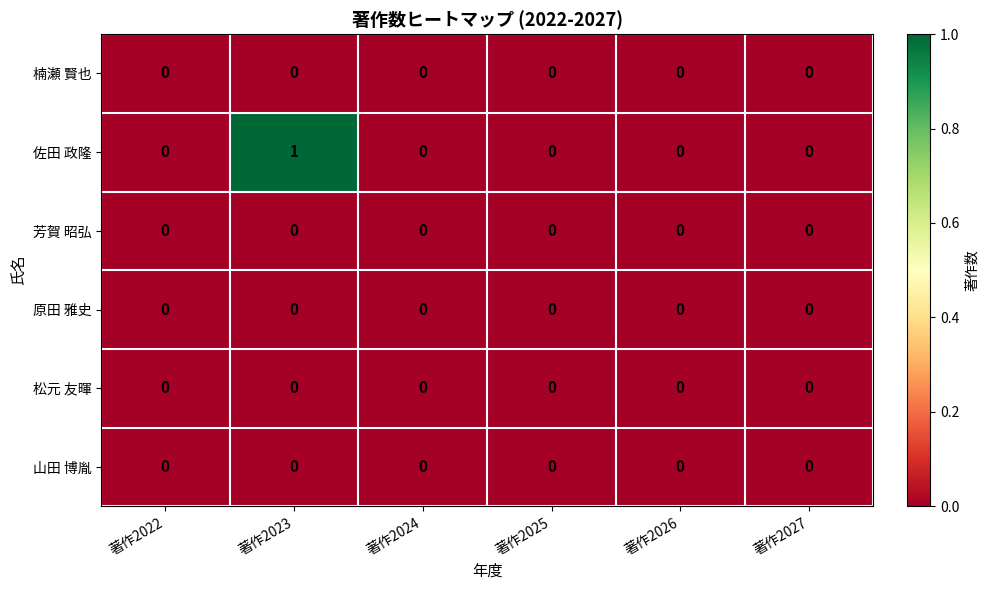

Is it true that 松元 友暉 equals 0 at 著作2023?

True